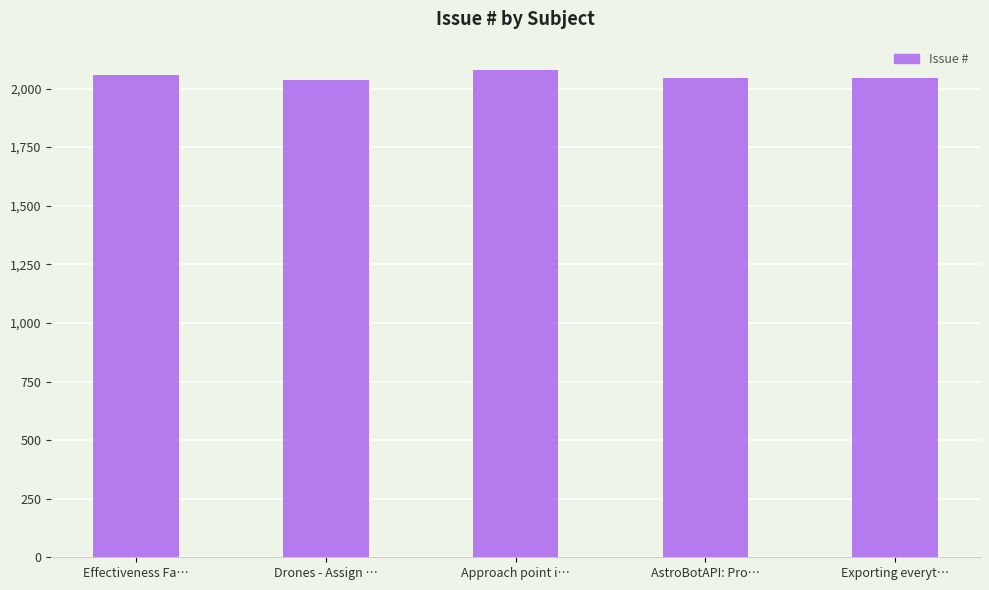

What is the minimum value shown in the chart?

2036